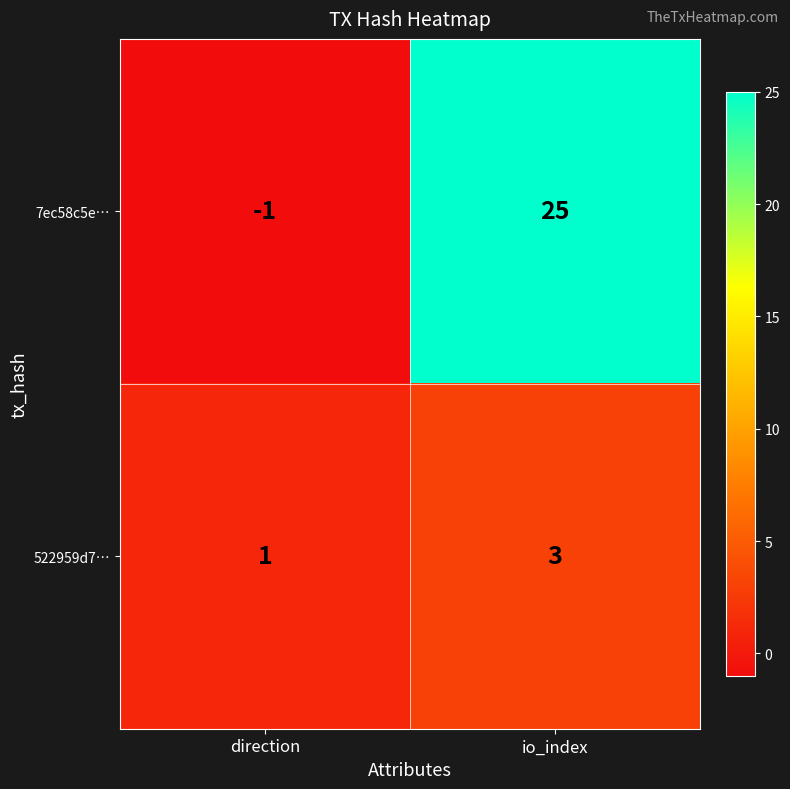

The value of 7ec58c5e… at io_index is 25. True or false?

True